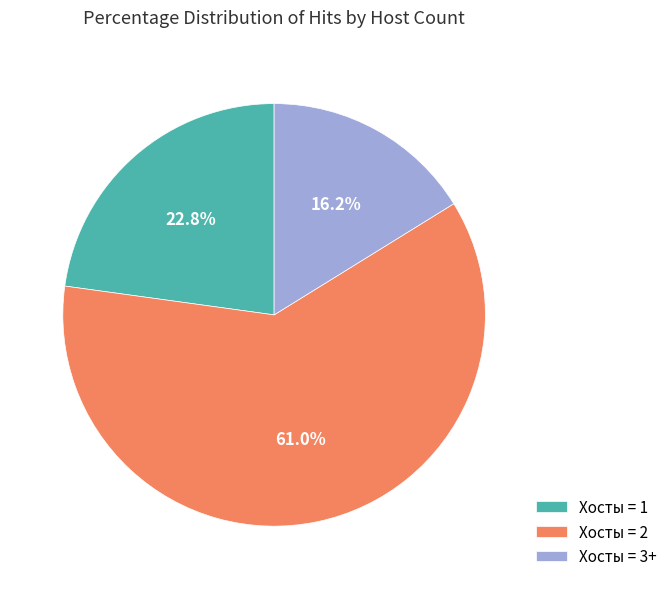

How many segments does this pie chart have?

3